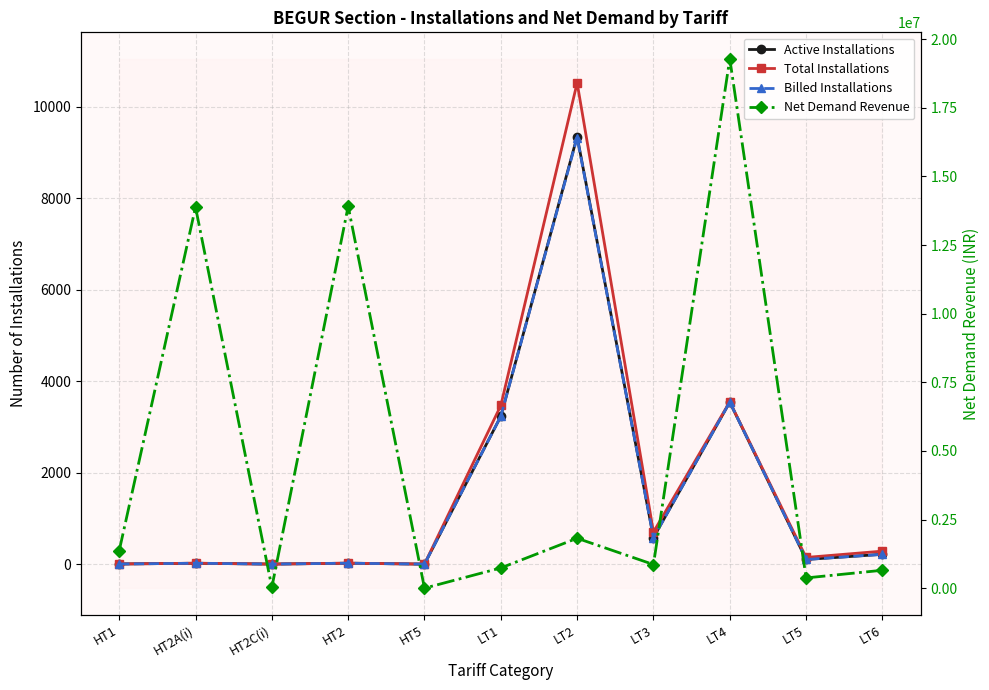

True or false: Active Installations and Total Installations intersect in this chart.

False